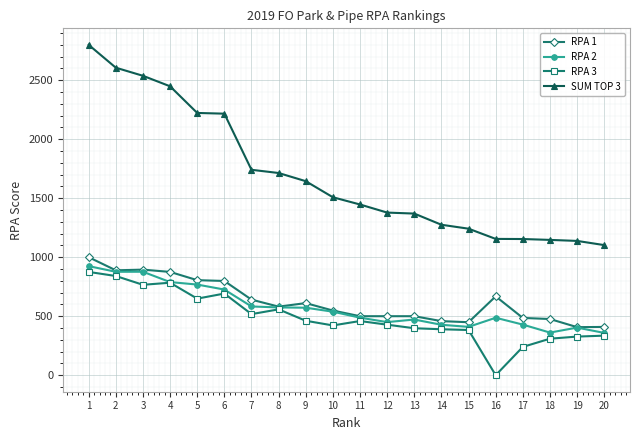

What is the maximum value shown in the chart?

2799.6